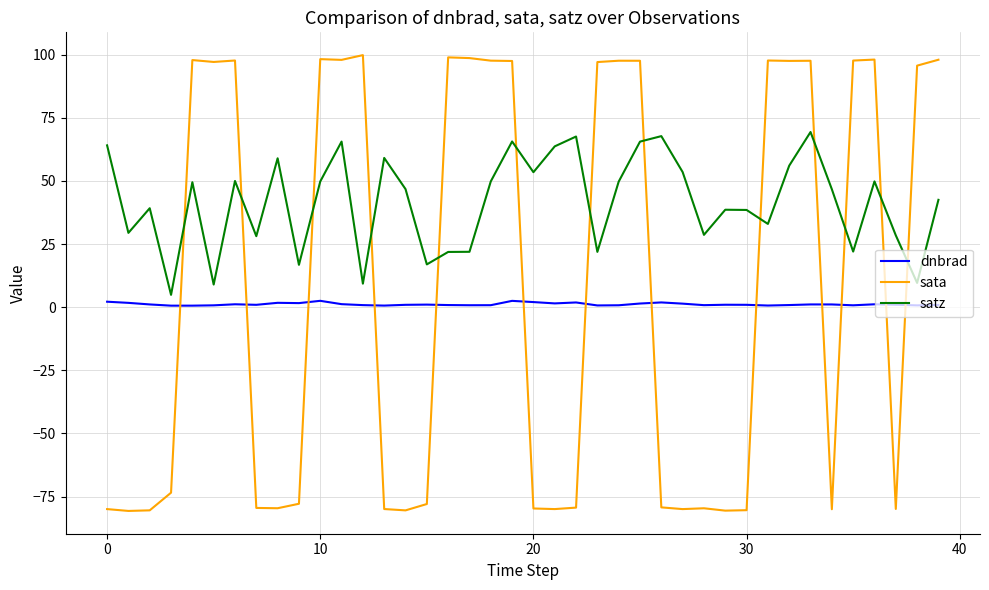

What is the minimum value shown in the chart?

-80.7